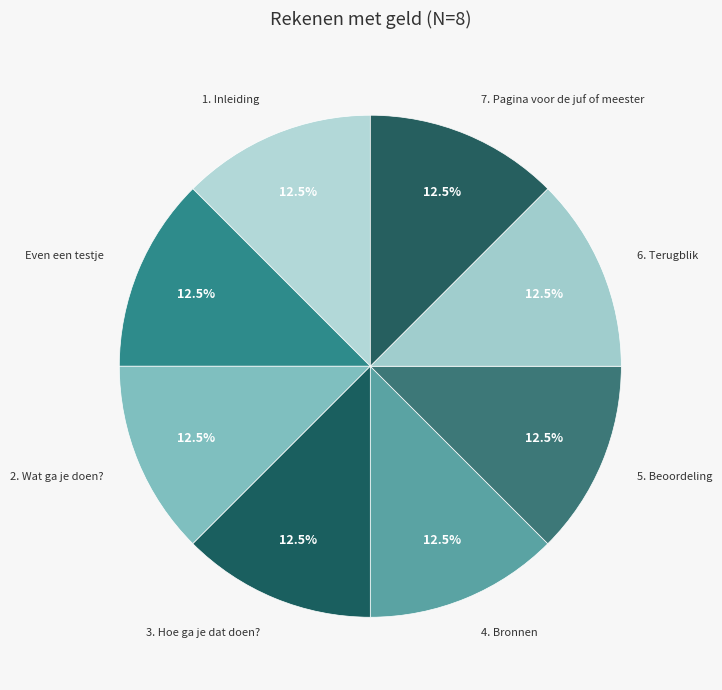

How many segments does this pie chart have?

8